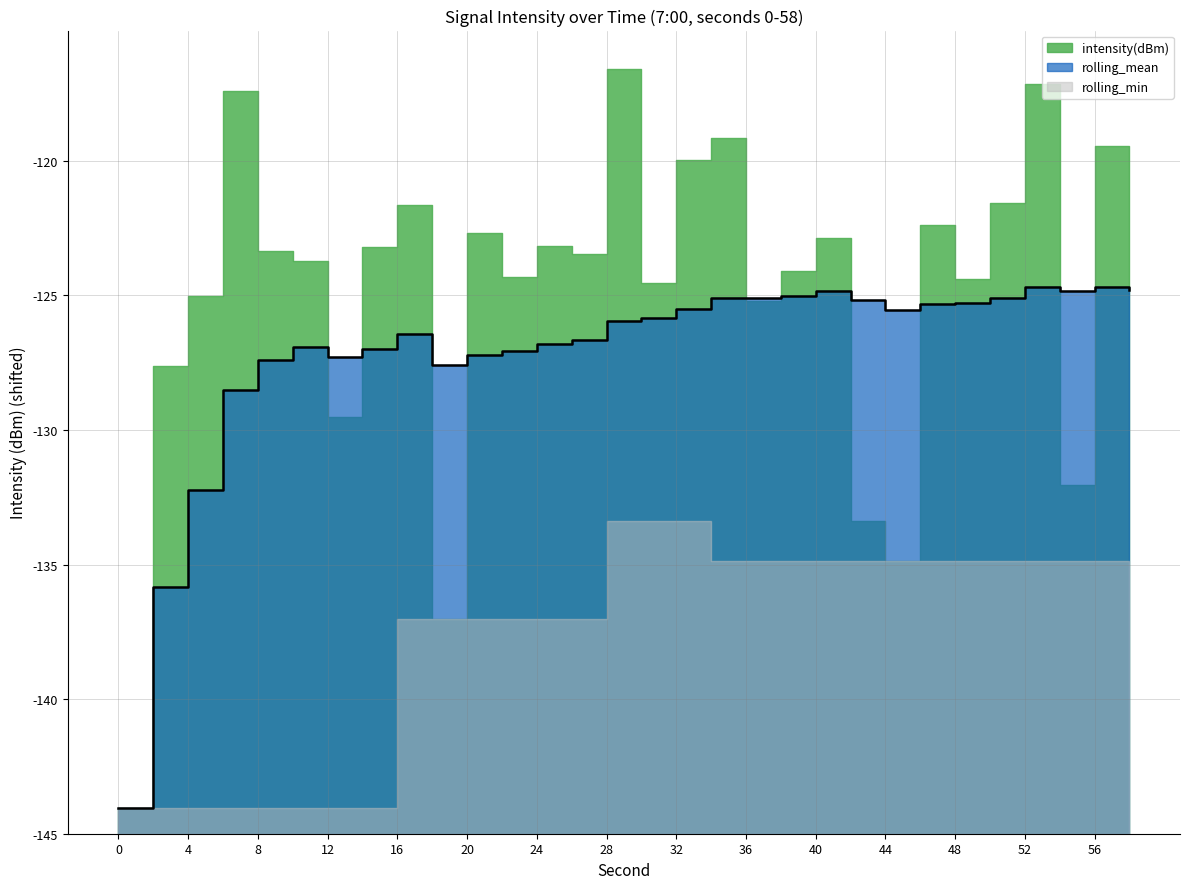

Is it true that rolling_mean equals -42.8 at 22?

False